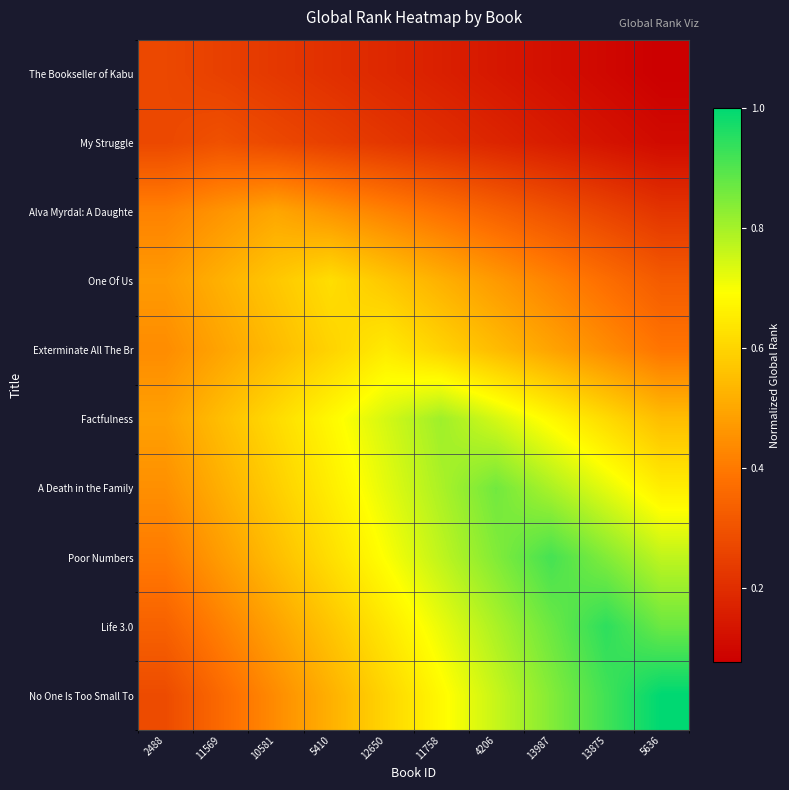

At which category does the chart reach its minimum across all series?

5636